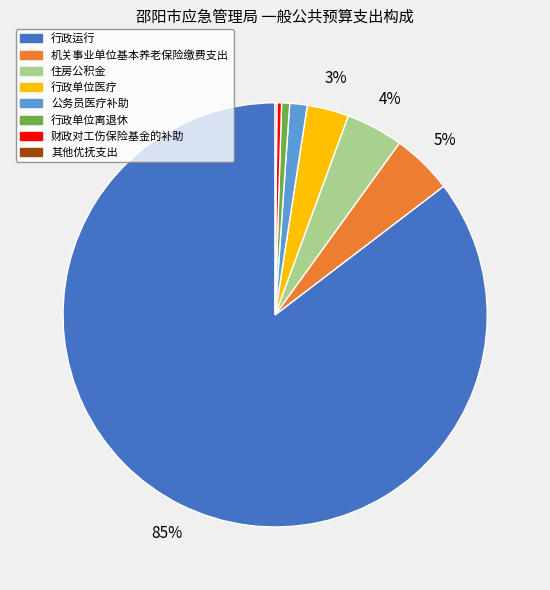

Which has a higher value, 机关事业单位基本养老保险缴费支出 or 行政单位医疗?

机关事业单位基本养老保险缴费支出